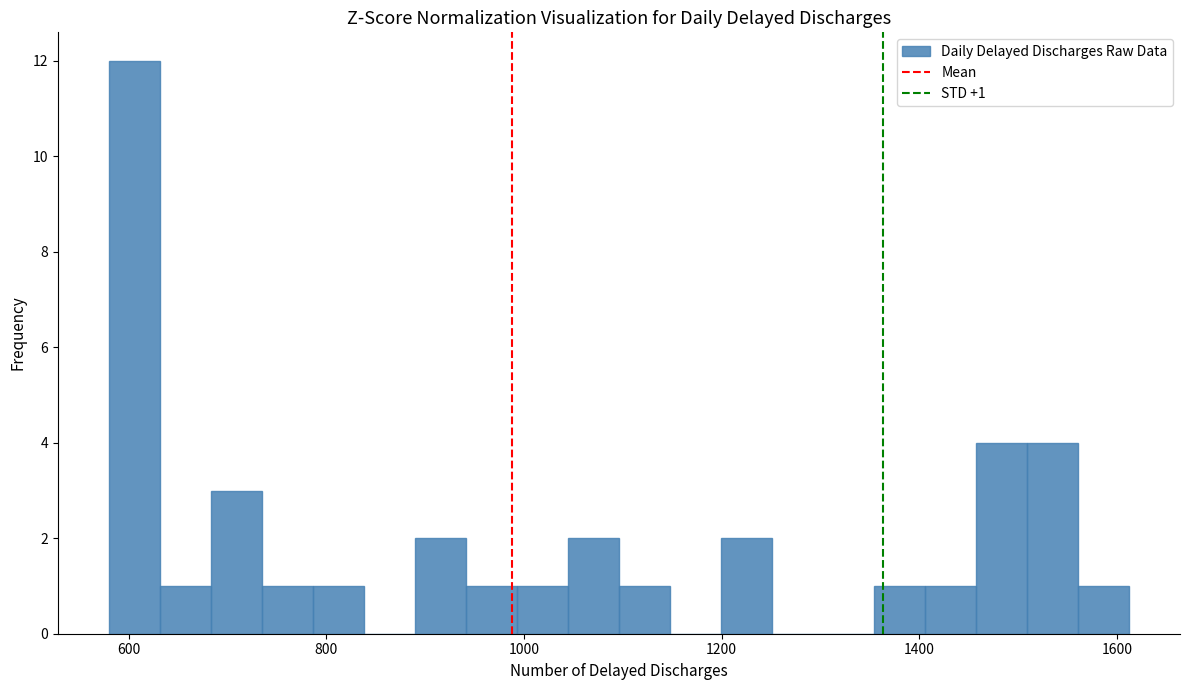

Read against the x-axis, roughly where is the centre of the tallest bar?

600